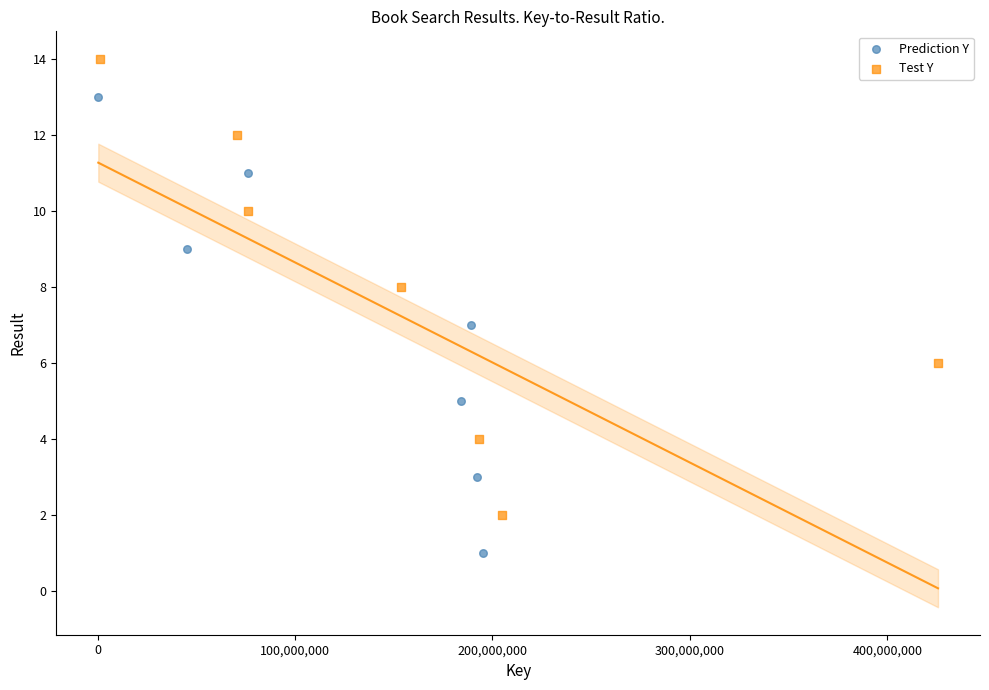

Which series contains the lowest Y value?

Prediction Y